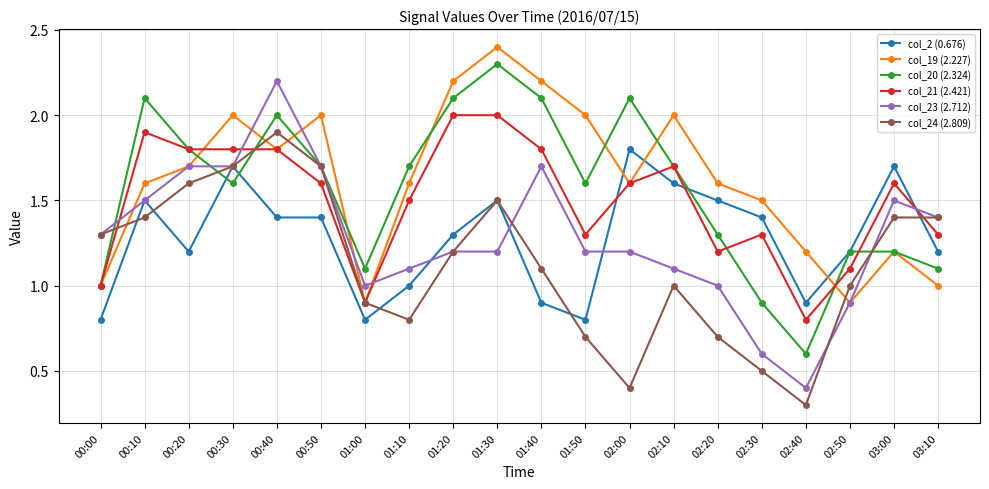

True or false: col_20 (2.324) and col_21 (2.421) cross at least once.

True